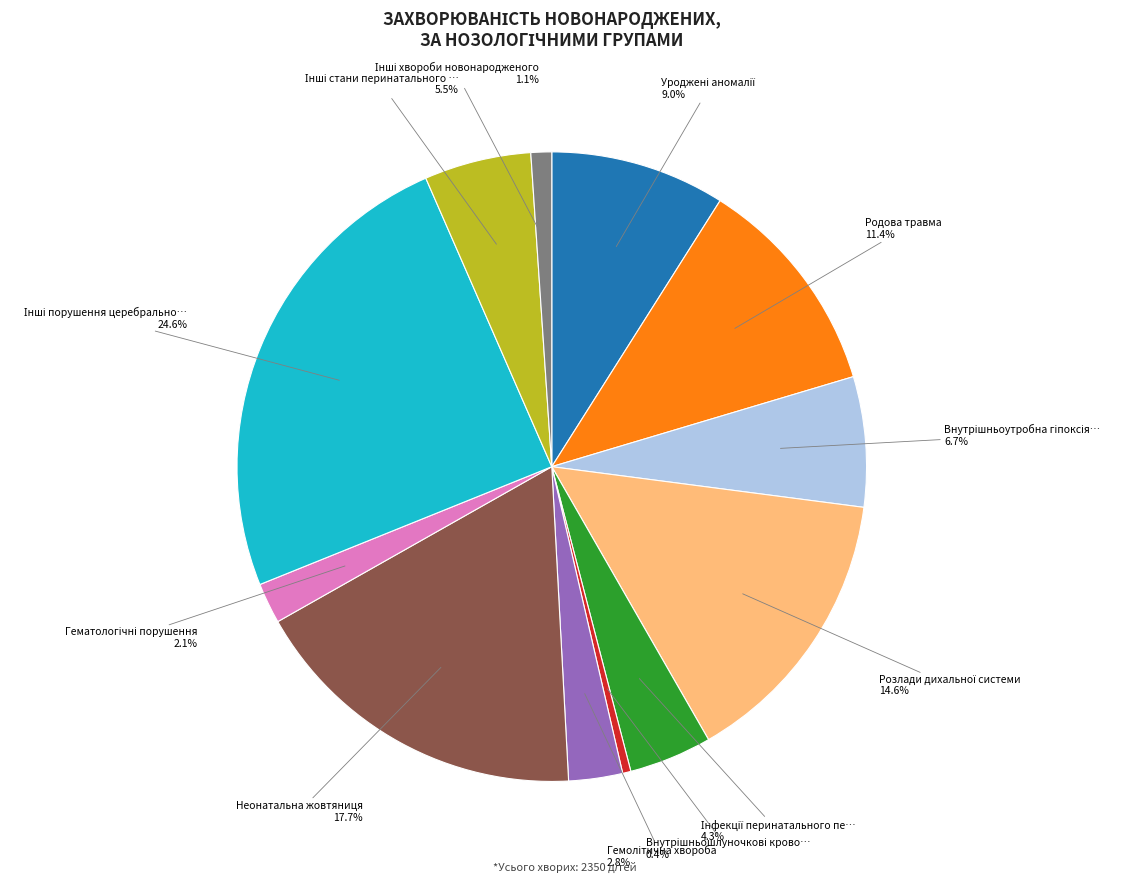

What percentage is NOT represented by Неонатальна жовтяниця 17.7%?

82.3%